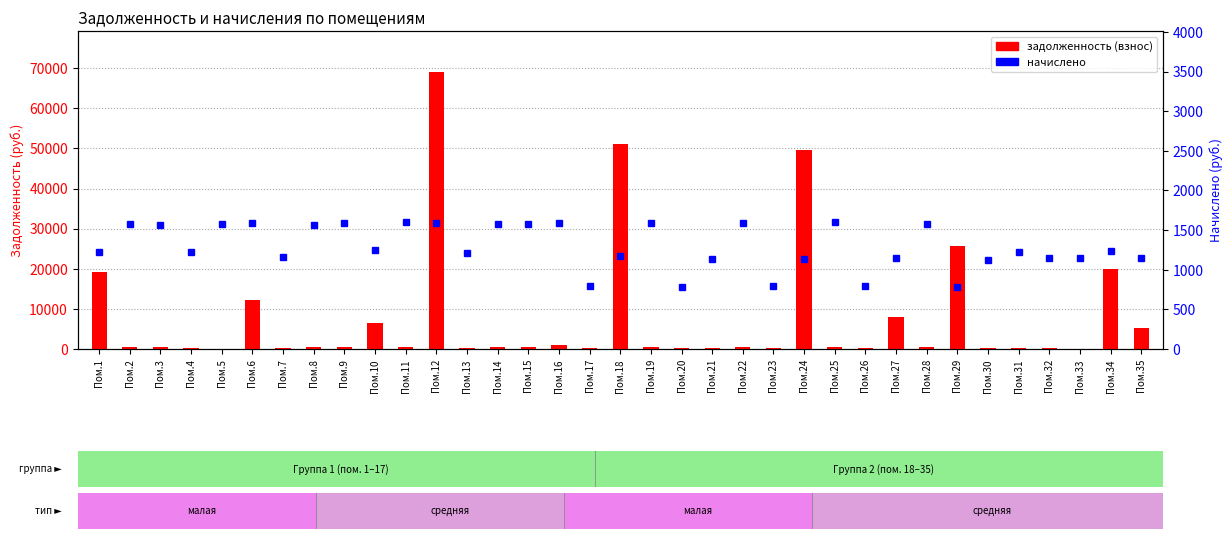

Is the value of задолженность (взнос) at Пом.9 greater than the value of начислено at Пом.12?

No